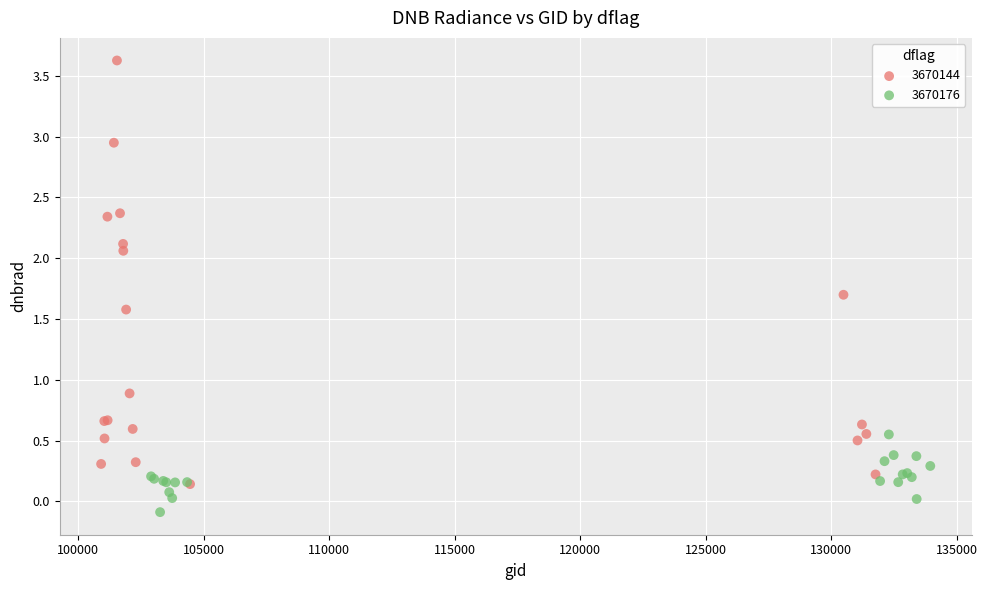

Which series reaches the minimum Y coordinate?

3670176